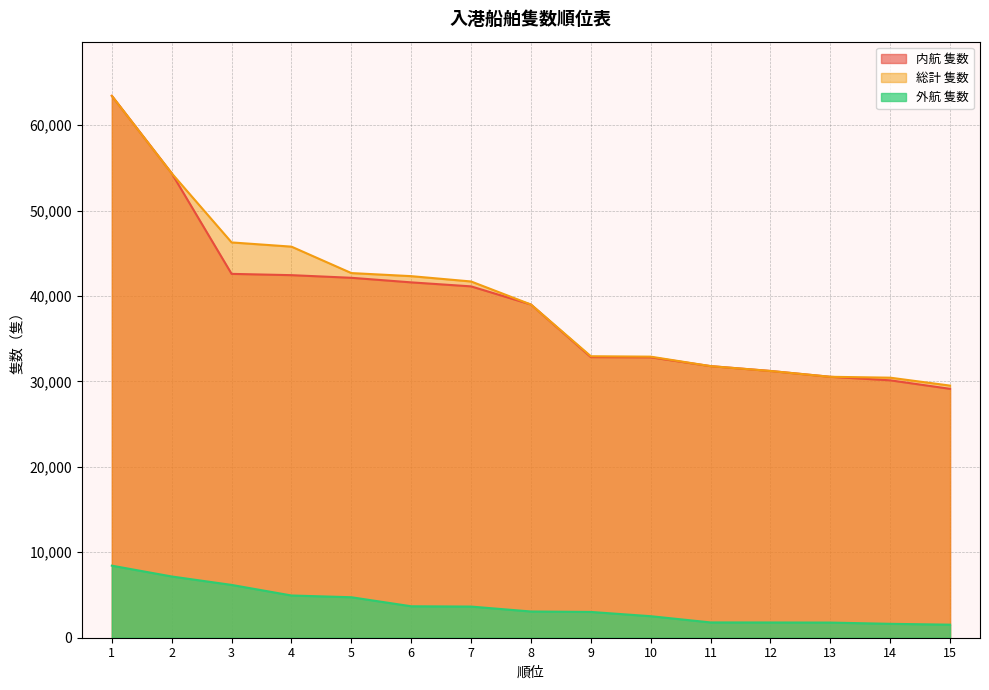

At which label does 総計 隻数 reach its peak?

1